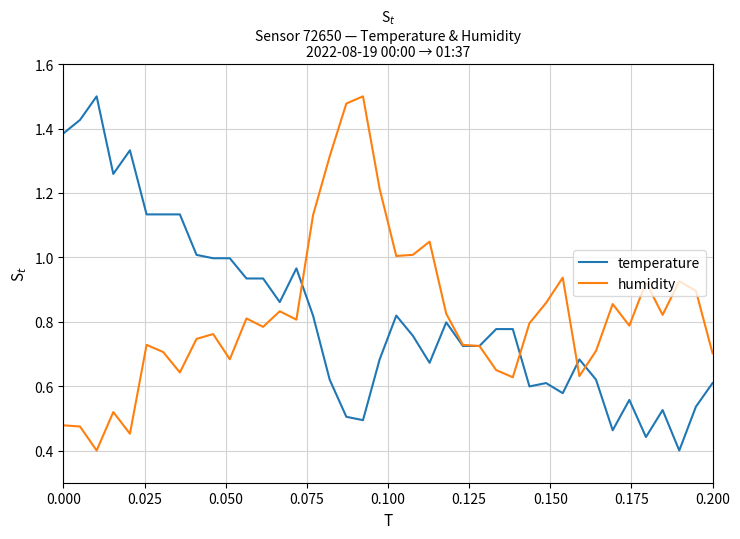

What are all the series names shown in the legend?

temperature, humidity